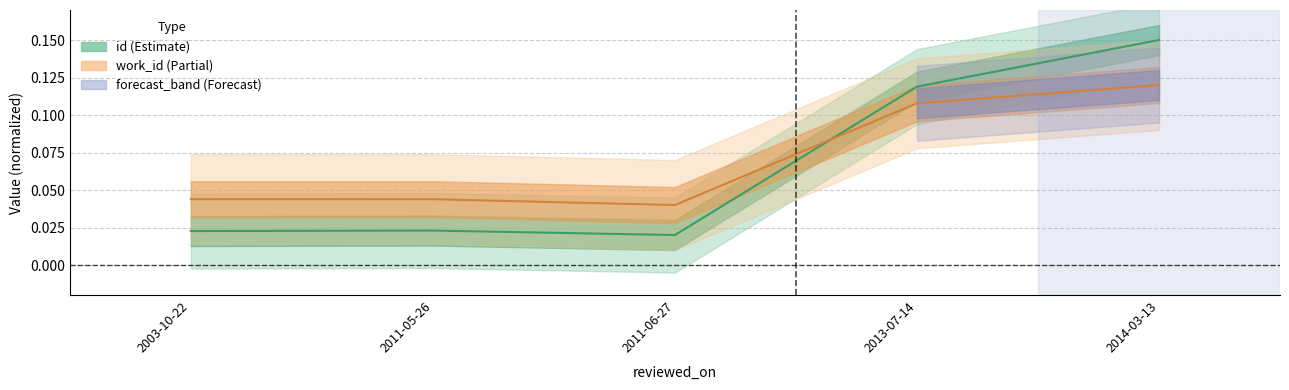

Which series ends up on top after the final intersection of work_id and id?

id